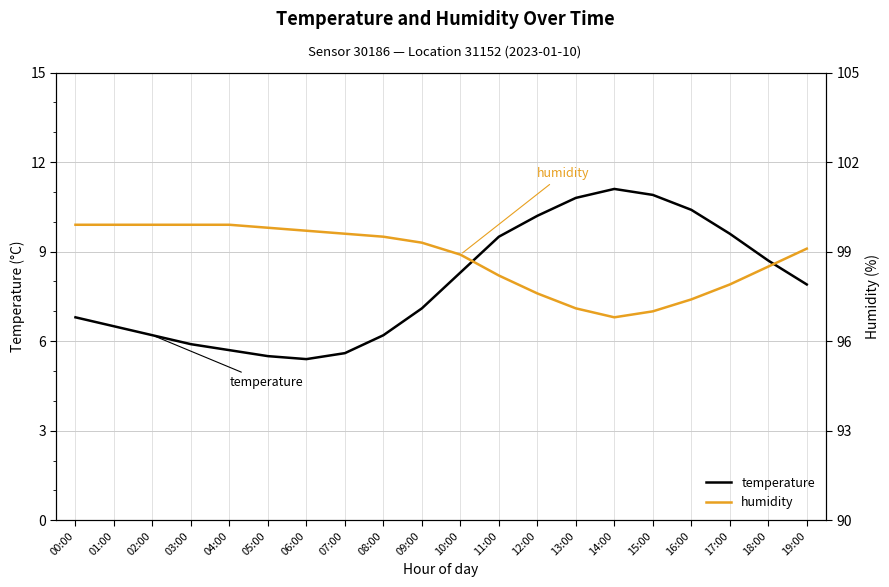

Reading left to right, transcribe all the data shown in this chart.

temperature: 00:00=6.8	01:00=6.5	02:00=6.2	03:00=5.9	04:00=5.7	05:00=5.5	06:00=5.4	07:00=5.6	08:00=6.2	09:00=7.1	10:00=8.3	11:00=9.5	12:00=10.2	13:00=10.8	14:00=11.1	15:00=10.9	16:00=10.4	17:00=9.6	18:00=8.7	19:00=7.9
humidity: 00:00=99.9	01:00=99.9	02:00=99.9	03:00=99.9	04:00=99.9	05:00=99.8	06:00=99.7	07:00=99.6	08:00=99.5	09:00=99.3	10:00=98.9	11:00=98.2	12:00=97.6	13:00=97.1	14:00=96.8	15:00=97.0	16:00=97.4	17:00=97.9	18:00=98.5	19:00=99.1